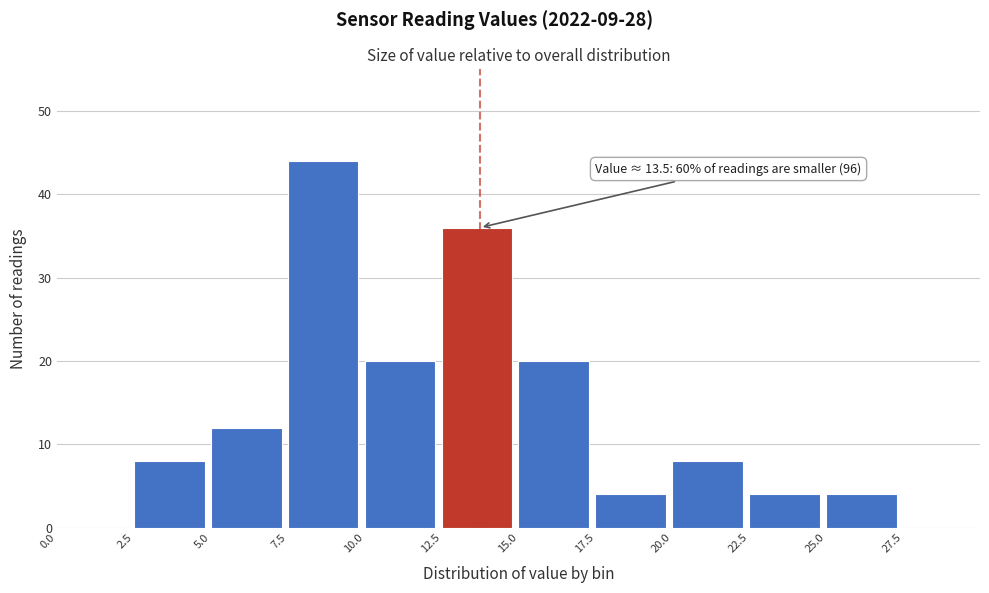

Over which range of the x-axis is the bar tallest?

7.5 to 10.0